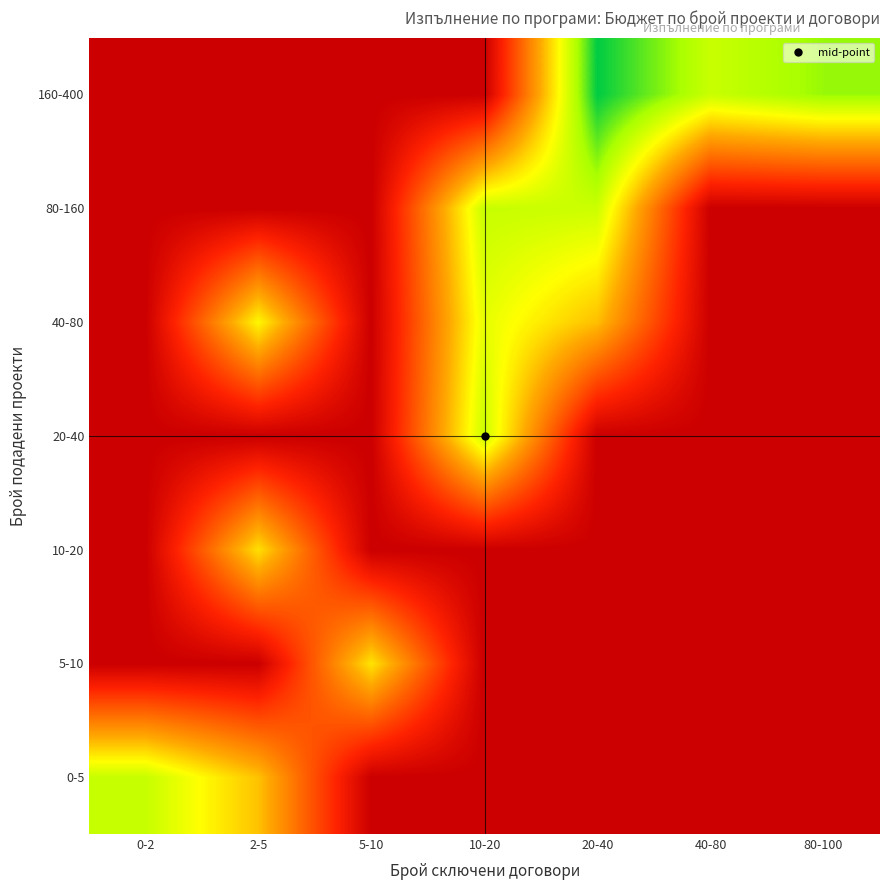

Reading left to right, what are all the values shown in this chart?

0-5: 0-2=20.9	2-5=14.8	5-10=0.0	10-20=0.0	20-40=0.0	40-80=0.0	80-100=0.0
5-10: 0-2=0.0	2-5=0.0	5-10=16.6	10-20=0.0	20-40=0.0	40-80=0.0	80-100=0.0
10-20: 0-2=0.0	2-5=16.3	5-10=0.0	10-20=0.0	20-40=0.0	40-80=0.0	80-100=0.0
20-40: 0-2=0.0	2-5=0.0	5-10=0.0	10-20=20.7	20-40=0.0	40-80=0.0	80-100=0.0
40-80: 0-2=0.0	2-5=17.6	5-10=0.0	10-20=19.2	20-40=14.6	40-80=0.0	80-100=0.0
80-160: 0-2=0.0	2-5=0.0	5-10=0.0	10-20=20.8	20-40=20.6	40-80=0.0	80-100=0.0
160-400: 0-2=0.0	2-5=0.0	5-10=0.0	10-20=0.0	20-40=27.0	40-80=20.8	80-100=22.9